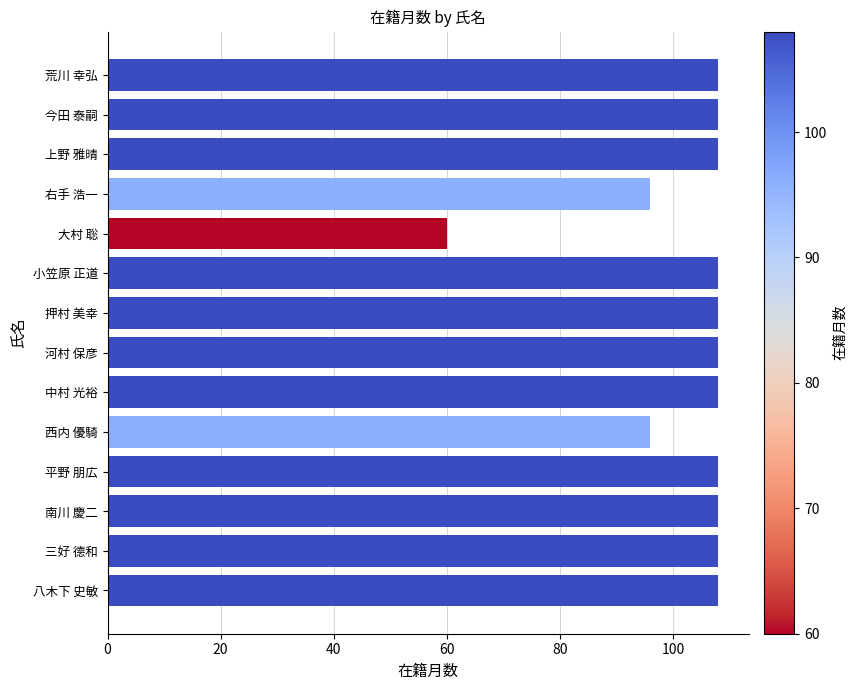

Approximately how many times larger is the value at 中村 光裕 compared to 南川 慶二?

1.0